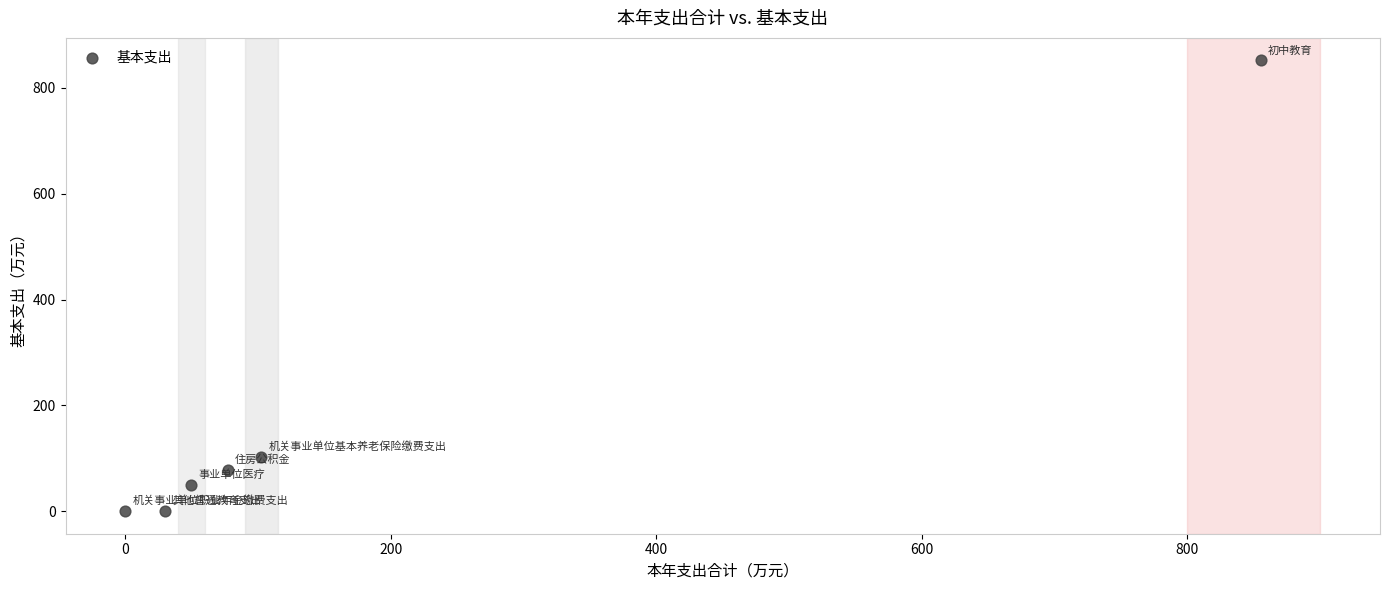

What is the range of Y values (max minus min)?

852.0